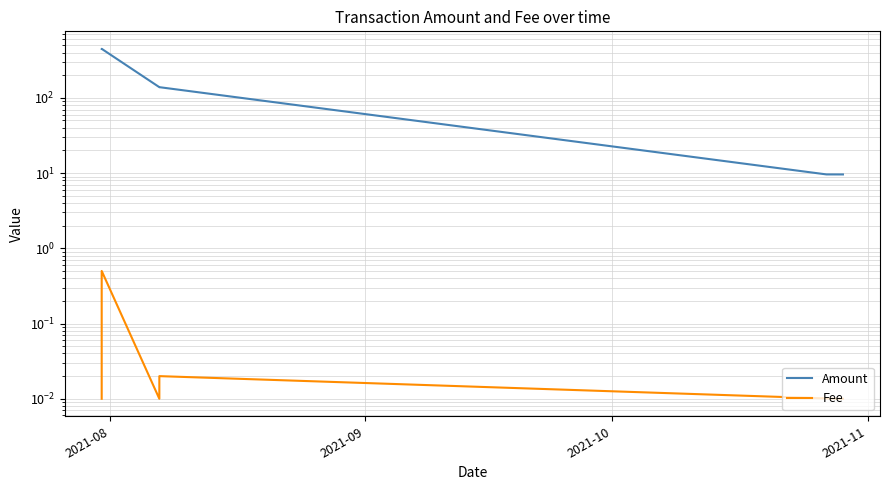

How many interior local valleys does the Fee series have?

1